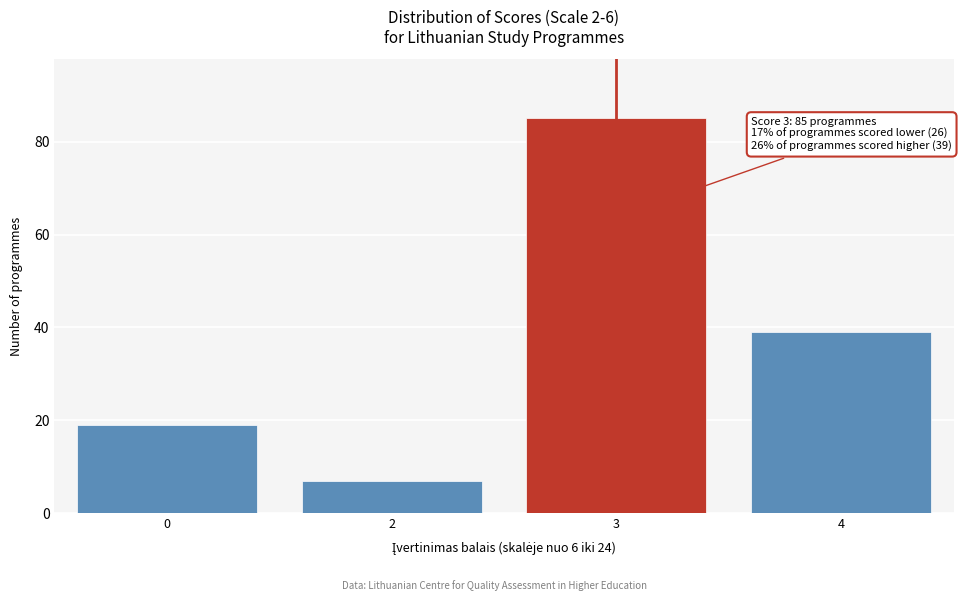

Reading left to right, extract all data points from this chart.

0=19	2=7	3=85	4=39